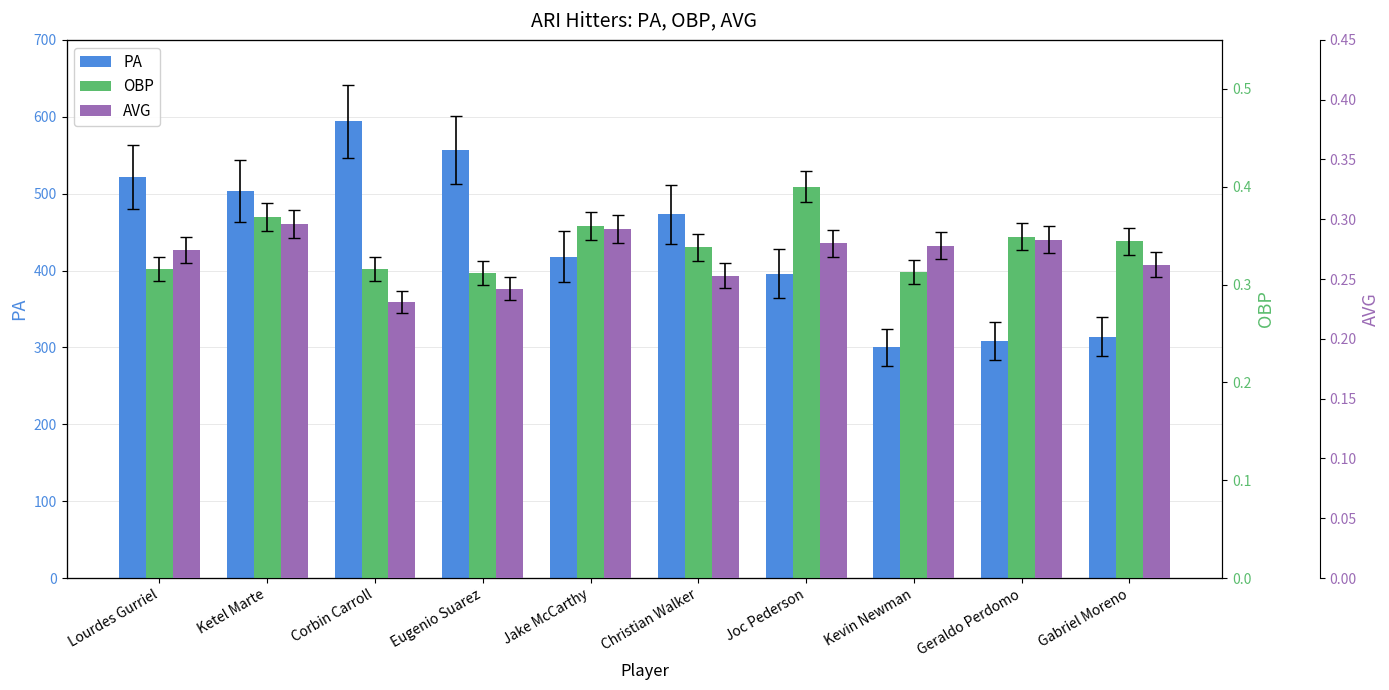

Is the value of PA at Corbin Carroll greater than the value of AVG at Jake McCarthy?

Yes